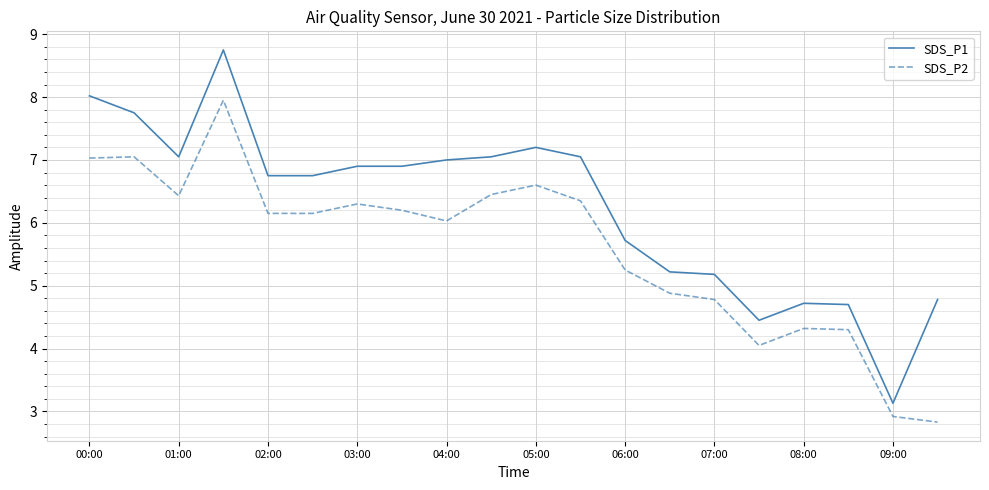

True or false: SDS_P2 and SDS_P1 cross at least once.

False